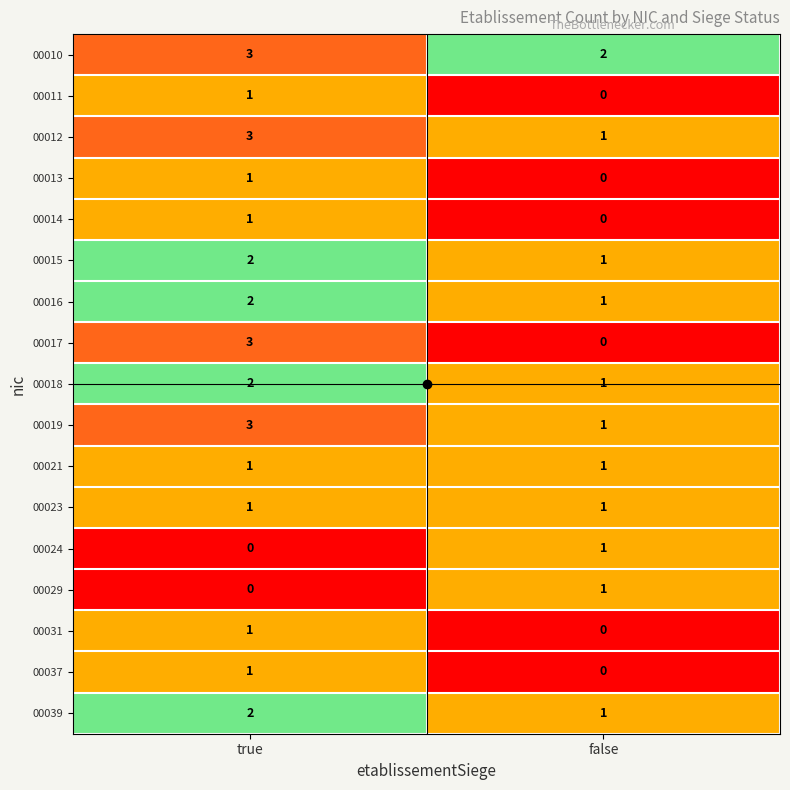

At which category is the sum across all series the highest?

true